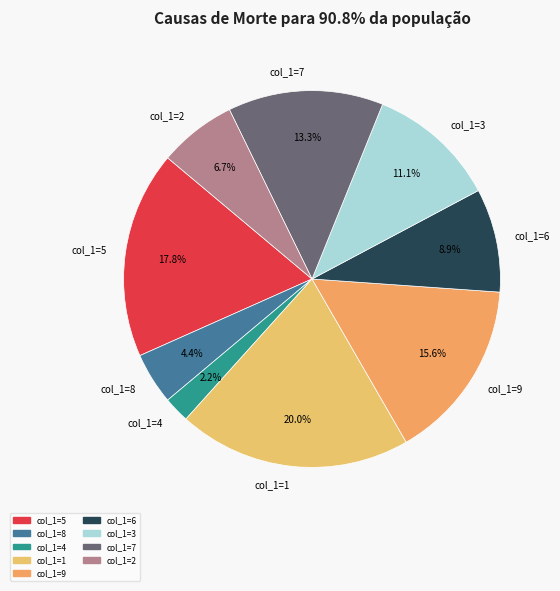

Which category has the biggest portion of the pie?

col_1=1